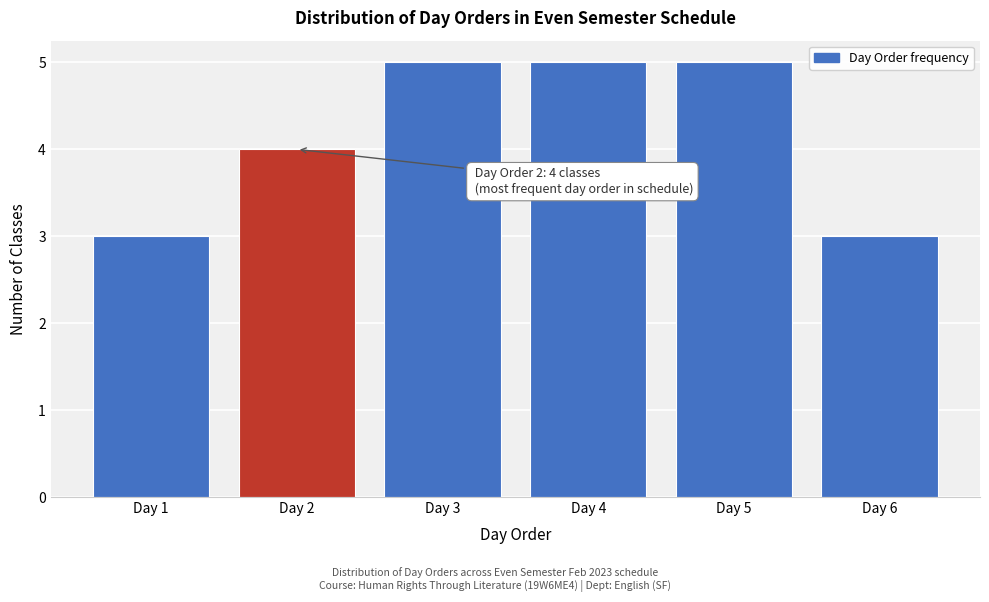

Reading left to right, transcribe all the data shown in this chart.

3	4	5	5	5	3